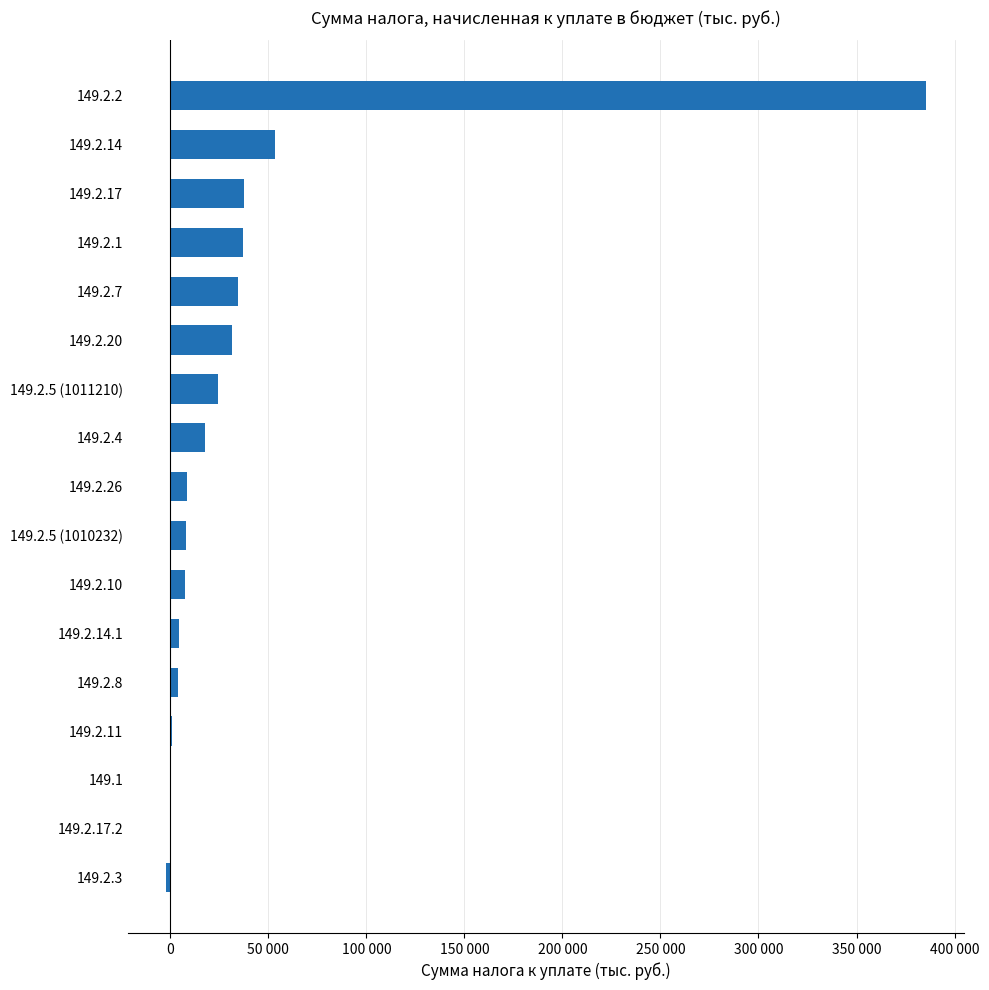

What is the difference between the second highest and second lowest values?

53043